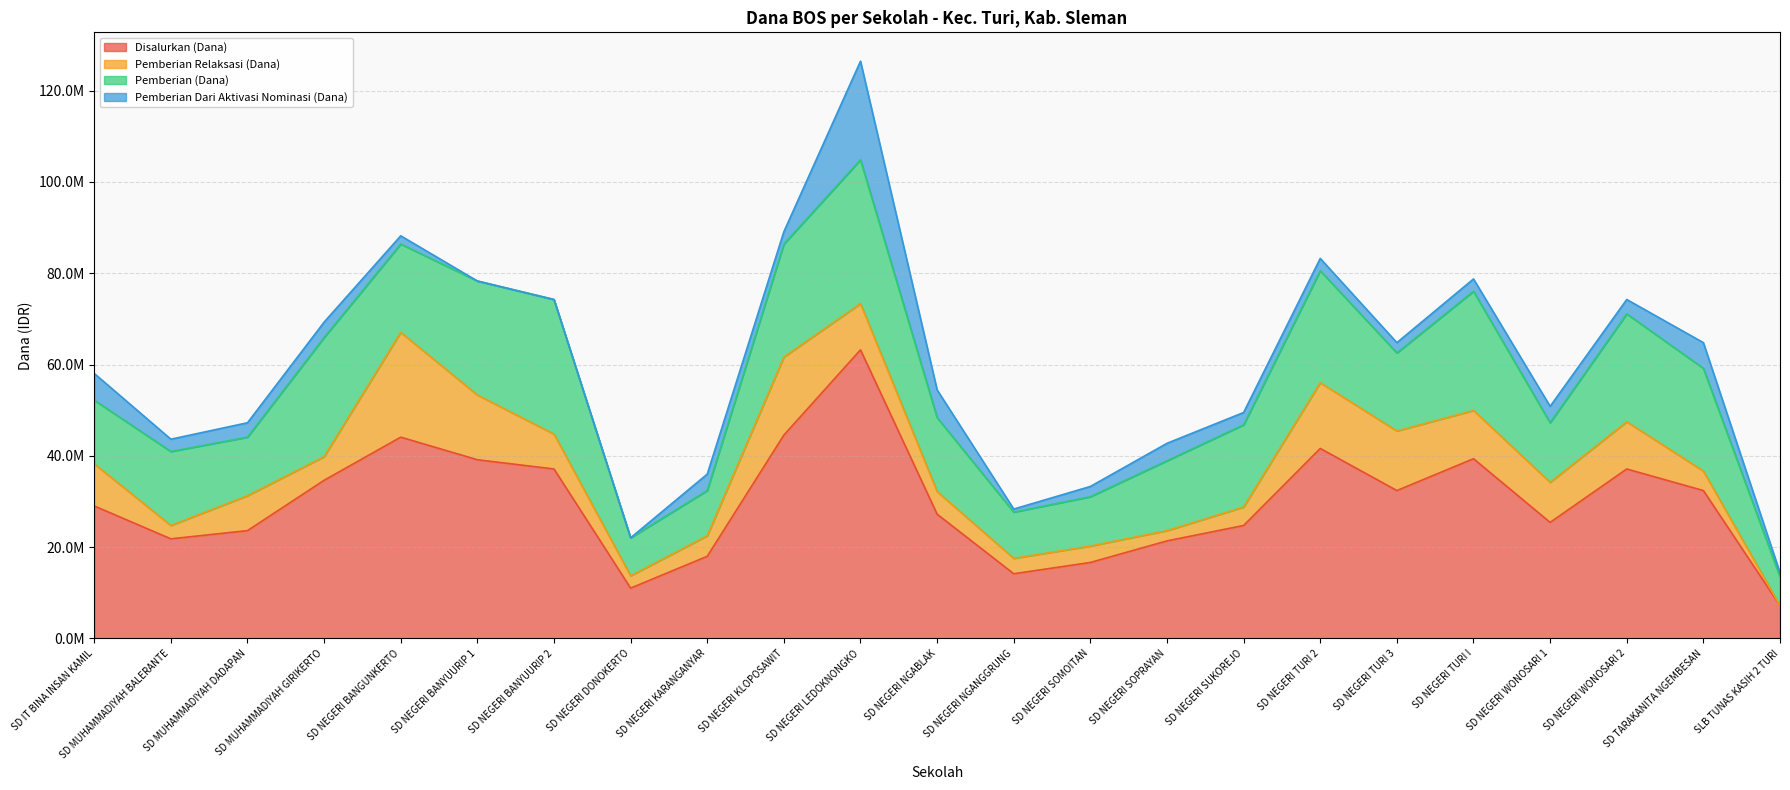

True or false: Disalurkan (Dana) and Pemberian Dari Aktivasi Nominasi (Dana) intersect in this chart.

False